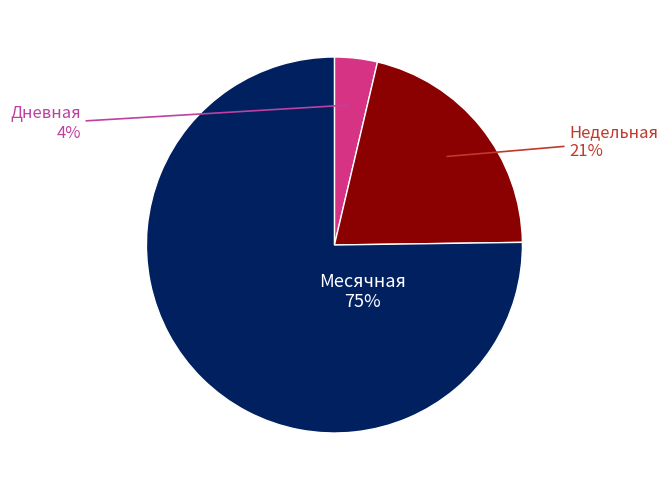

To the nearest percent, what is the average slice percentage?

33%